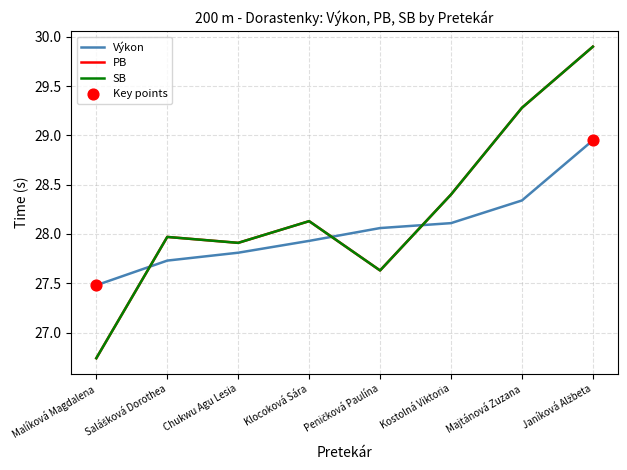

Is this an area chart (filled region under the line)?

No